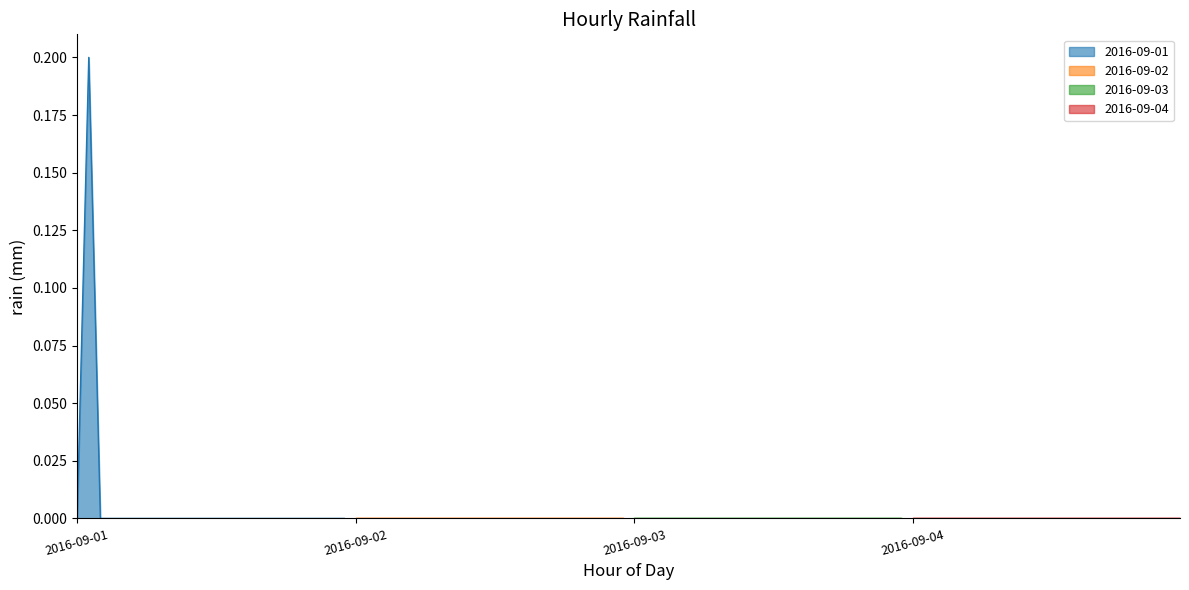

Rank the categories by 2016-09-01 value from lowest to highest.

00:00, 02:00, 03:00, 04:00, 05:00, 06:00, 07:00, 08:00, 09:00, 10:00, 11:00, 12:00, 13:00, 14:00, 15:00, 16:00, 17:00, 18:00, 19:00, 20:00, 21:00, 22:00, 23:00, 01:00